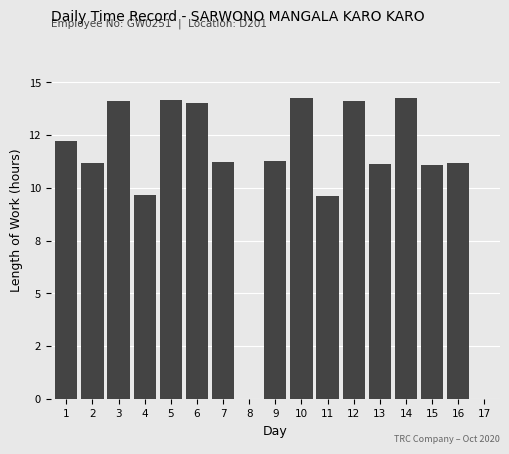

Is it true that the value at 15 is 11.1?

True